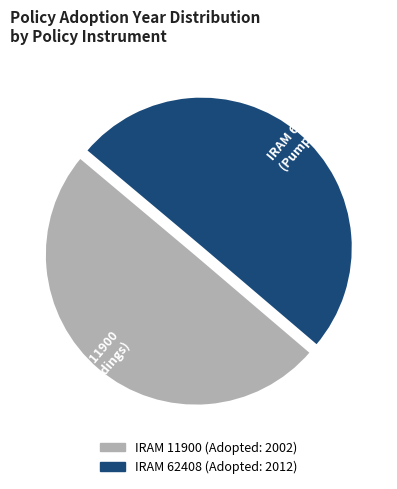

True or false: IRAM 11900 (Buildings) accounts for 64% of the total.

False